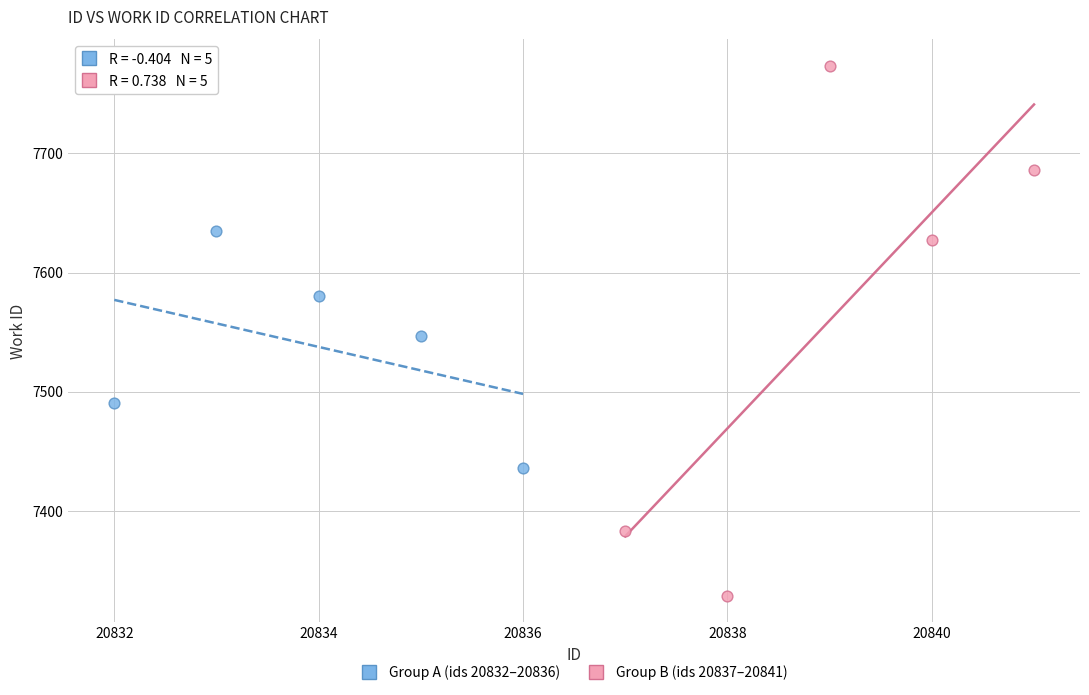

Which series has the widest spread of Y values?

Group B (ids 20837–20841)